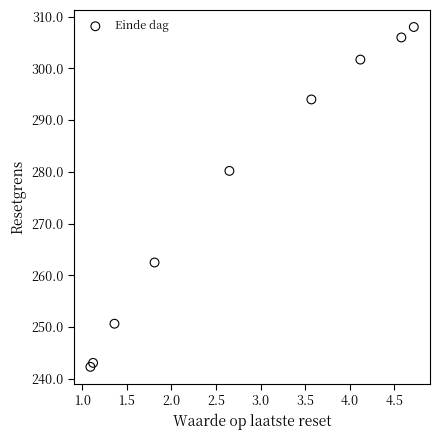

What is the range of Y values (max minus min)?

65.7